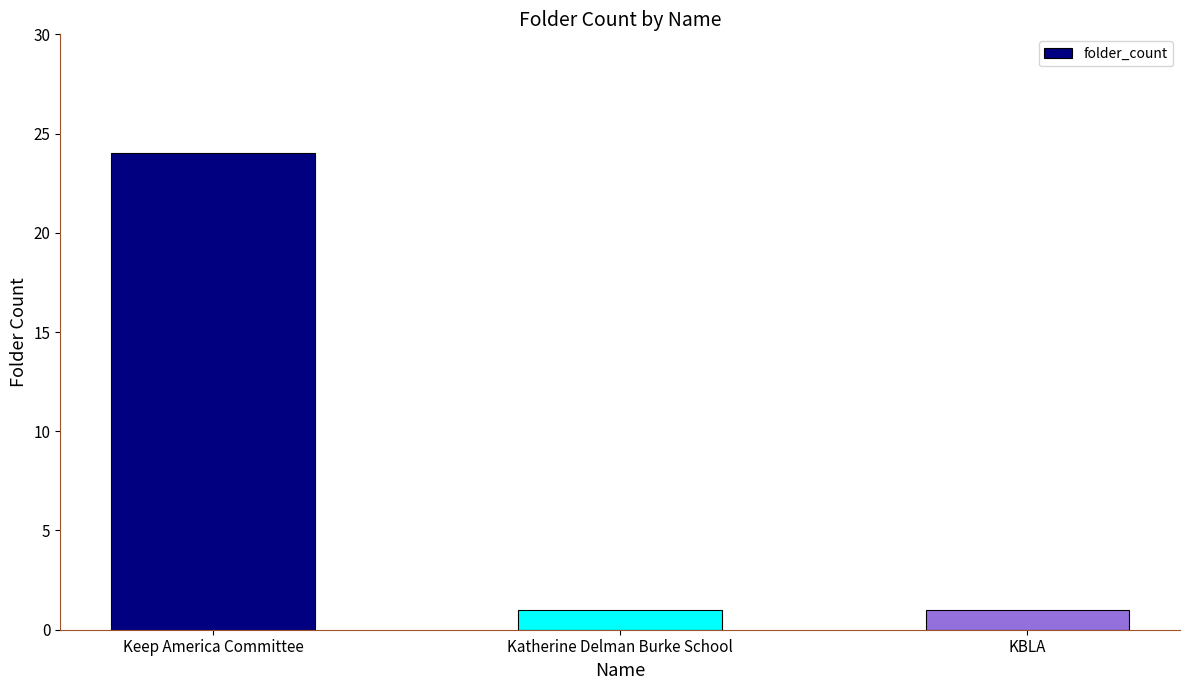

Which label corresponds to the largest value in the chart?

Keep America Committee